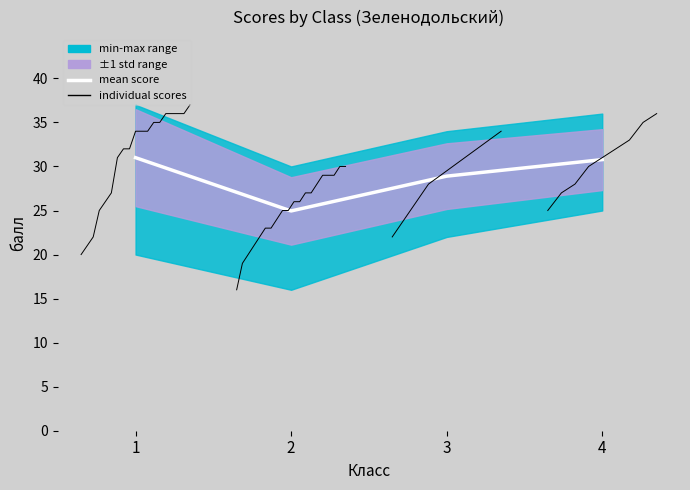

How many lower_inner values are between 25 and 28?

3